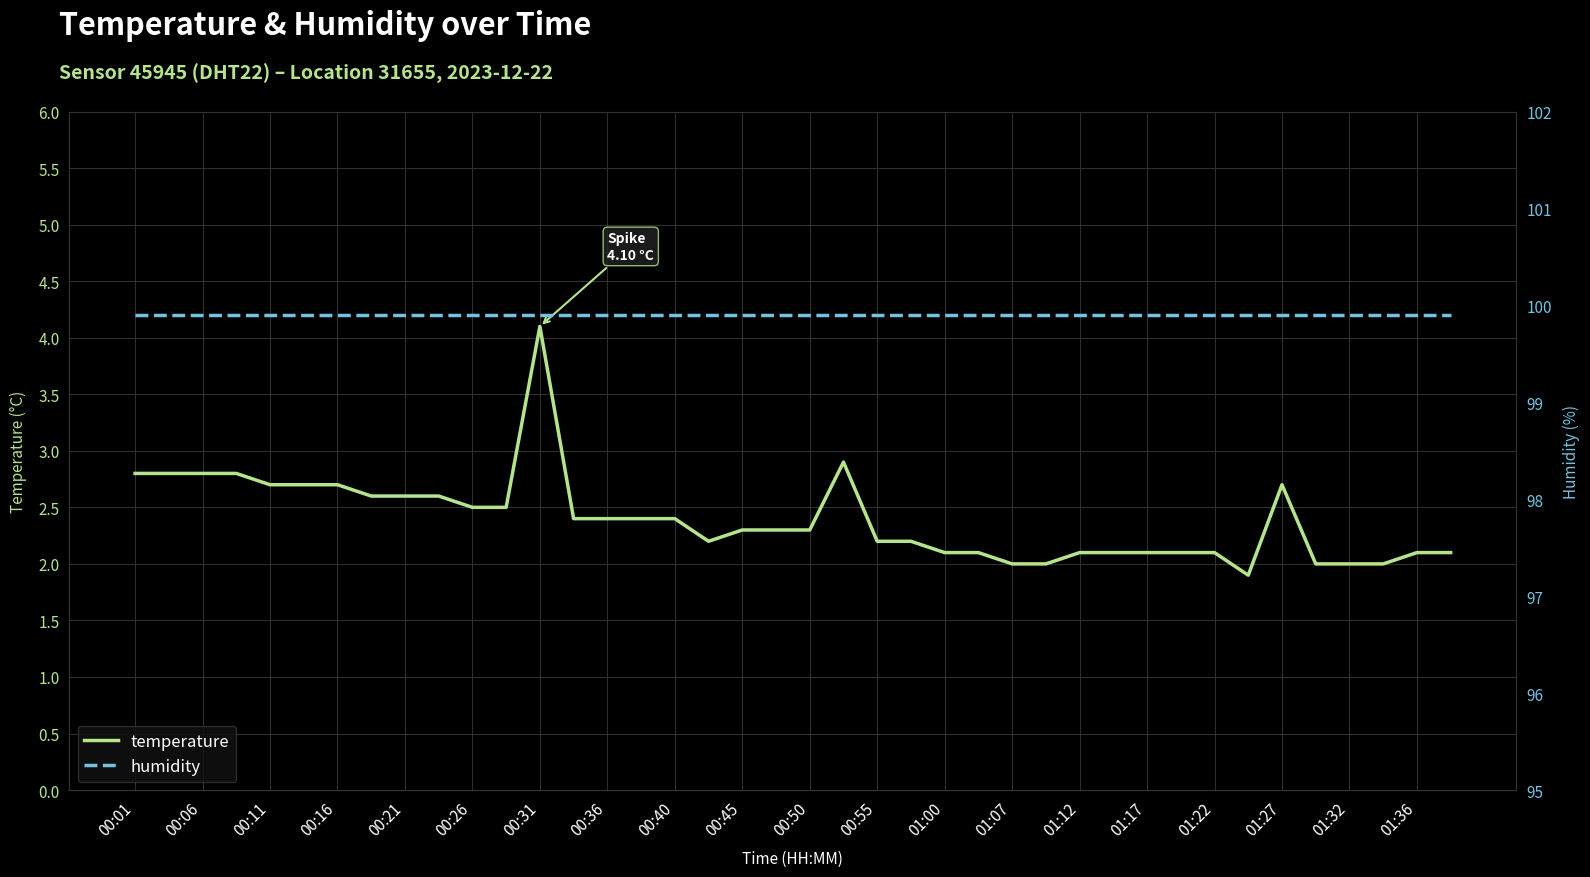

Reading left to right, extract all data points from this chart.

temperature: 2.8	2.8	2.8	2.8	2.7	2.7	2.7	2.6	2.6	2.6	2.5	2.5	4.1	2.4	2.4	2.4	2.4	2.2	2.3	2.3	2.3	2.9	2.2	2.2	2.1	2.1	2.0	2.0	2.1	2.1	2.1	2.1	2.1	1.9	2.7	2.0	2.0	2.0	2.1	2.1
humidity: 99.9	99.9	99.9	99.9	99.9	99.9	99.9	99.9	99.9	99.9	99.9	99.9	99.9	99.9	99.9	99.9	99.9	99.9	99.9	99.9	99.9	99.9	99.9	99.9	99.9	99.9	99.9	99.9	99.9	99.9	99.9	99.9	99.9	99.9	99.9	99.9	99.9	99.9	99.9	99.9